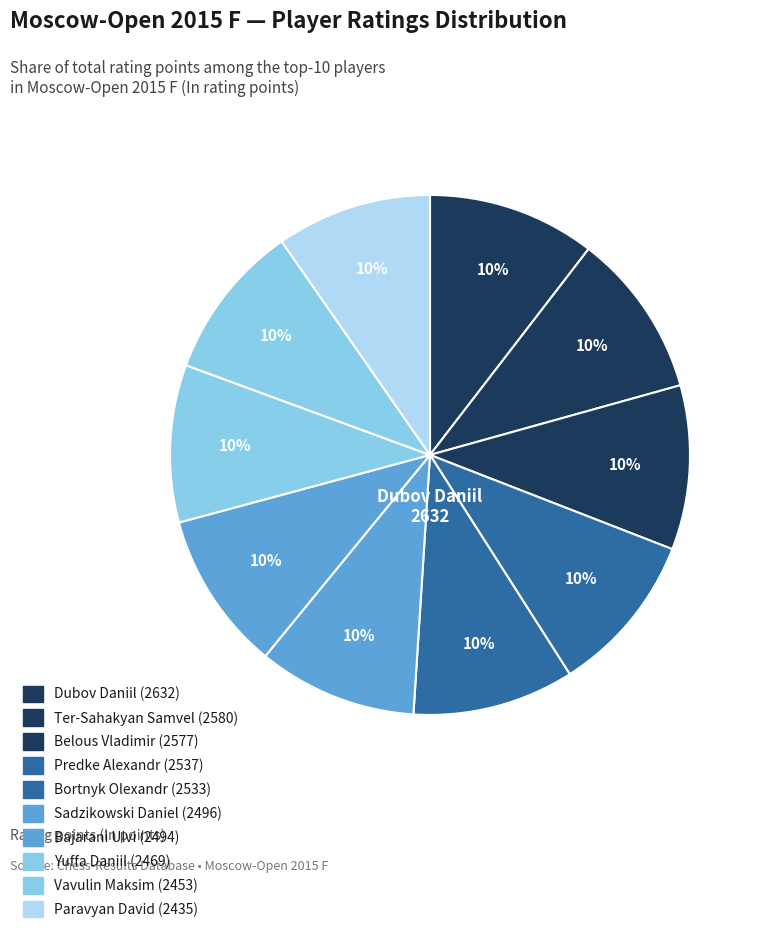

Does any single category account for the majority?

No